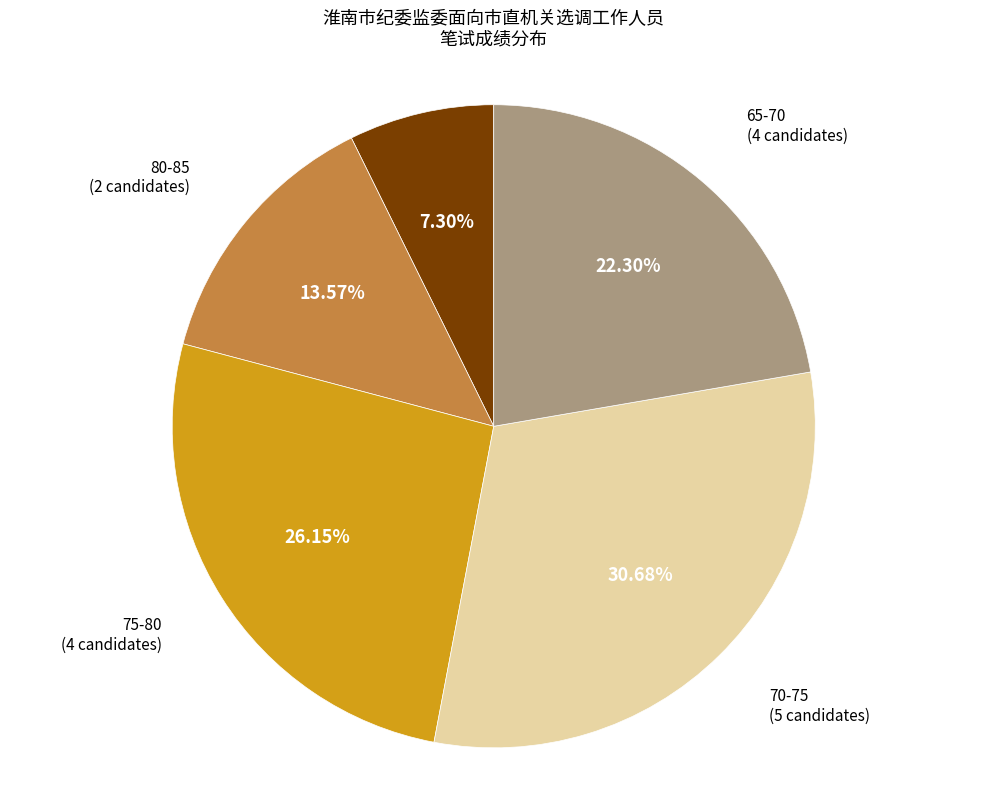

Rank the categories by value from lowest to highest.

85-90, 80-85, 65-70, 75-80, 70-75